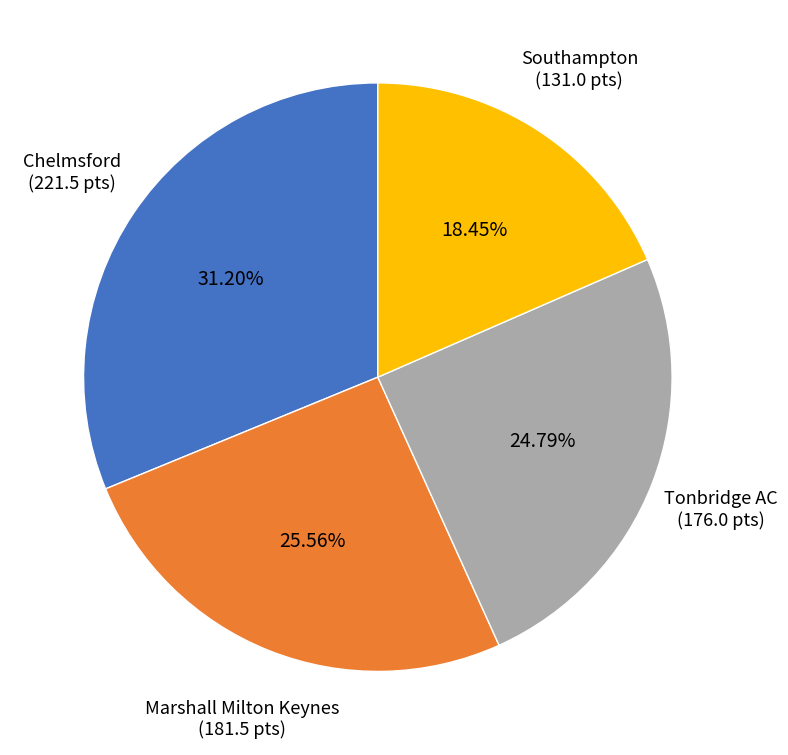

Does any single category account for the majority?

No